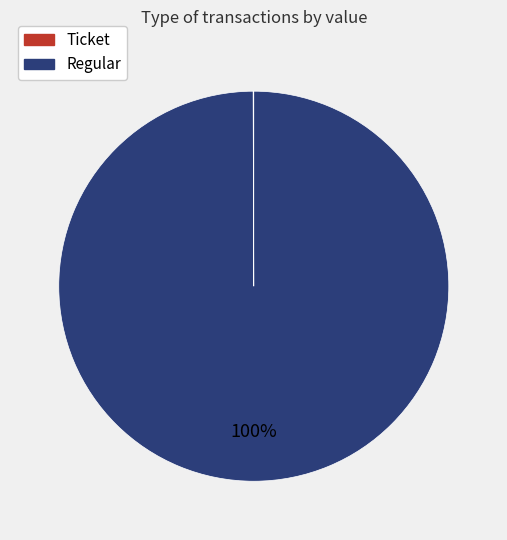

Is there any slice that represents more than half of the pie?

Yes